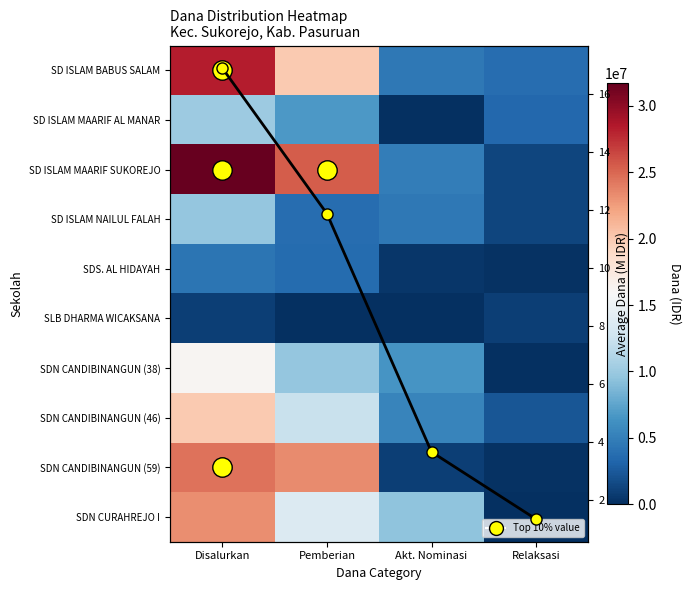

Which series has the largest total across all categories?

SD ISLAM MAARIF SUKOREJO